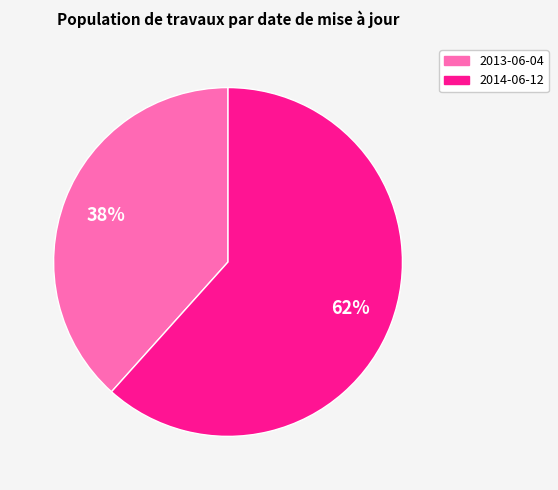

Does any single category account for the majority?

Yes